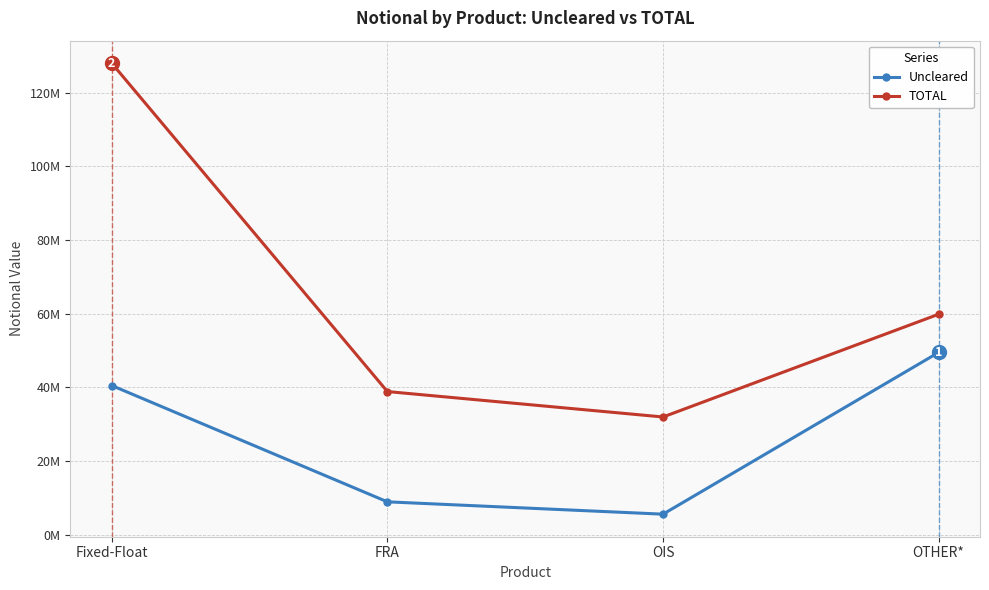

What are all the series names shown in the legend?

Uncleared, TOTAL